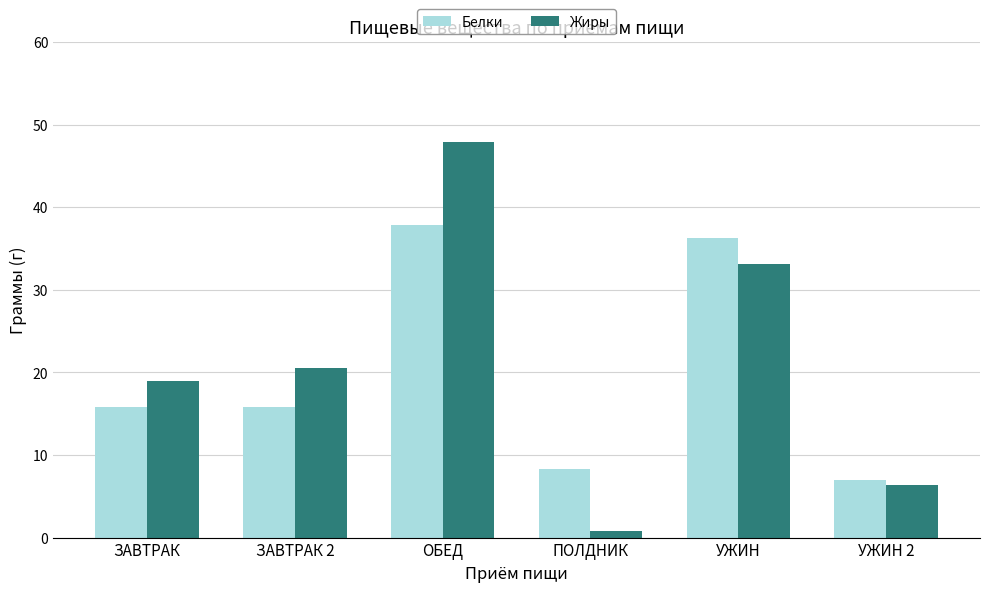

The Жиры series shows 9.8 at УЖИН 2. True or false?

False